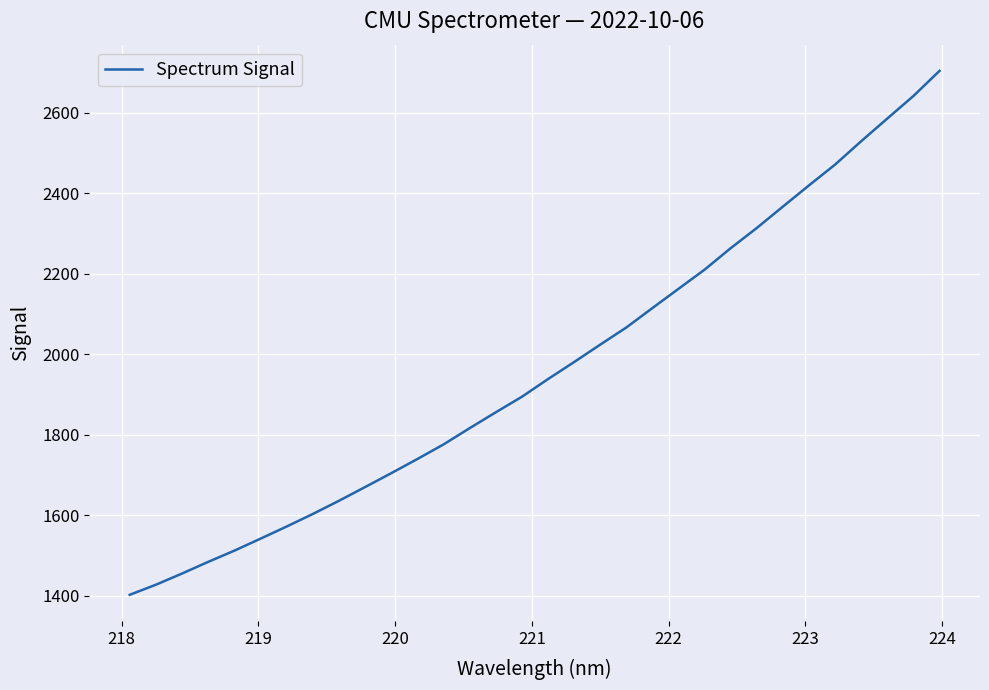

What is the difference between the maximum and minimum values?

1301.6